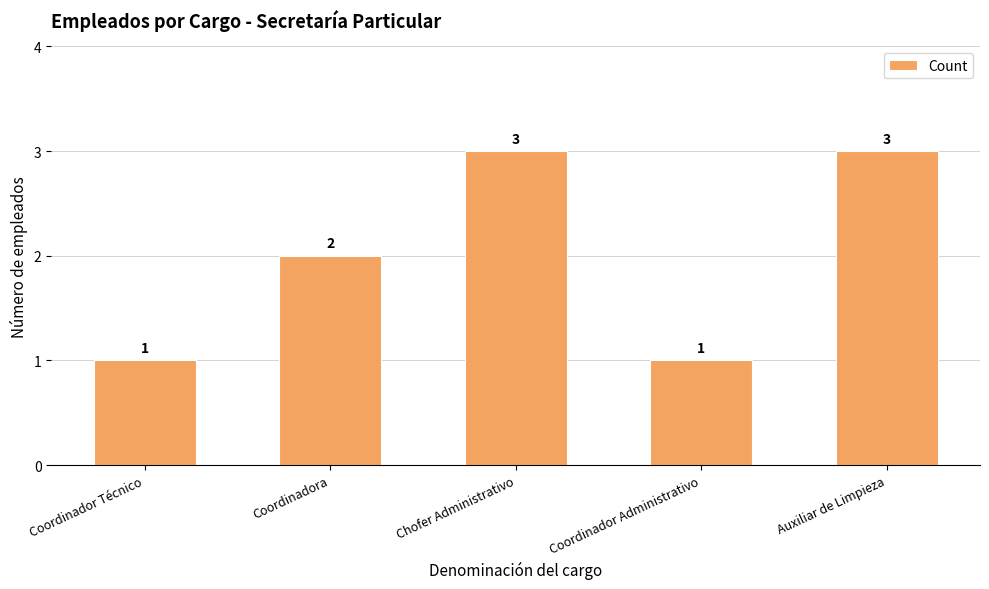

What position from the left is Coordinadora?

2